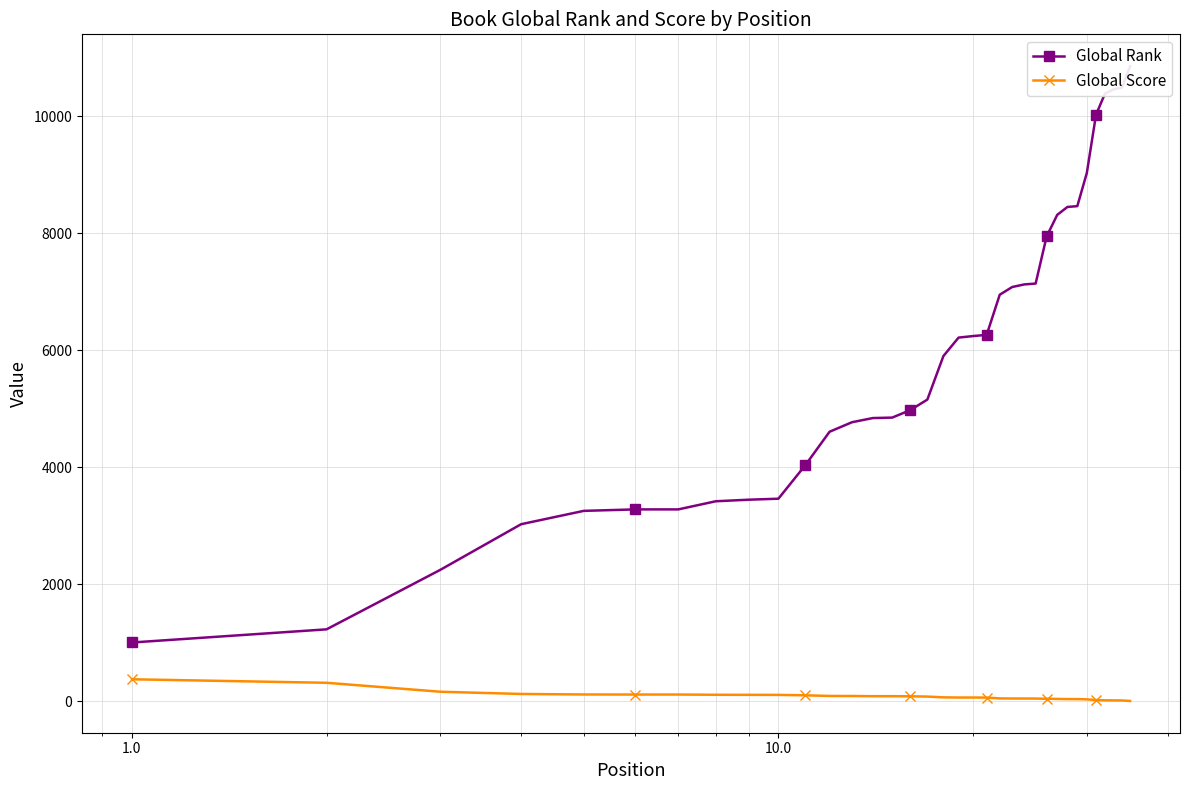

At how many categories does at least one series exceed 4979?

19